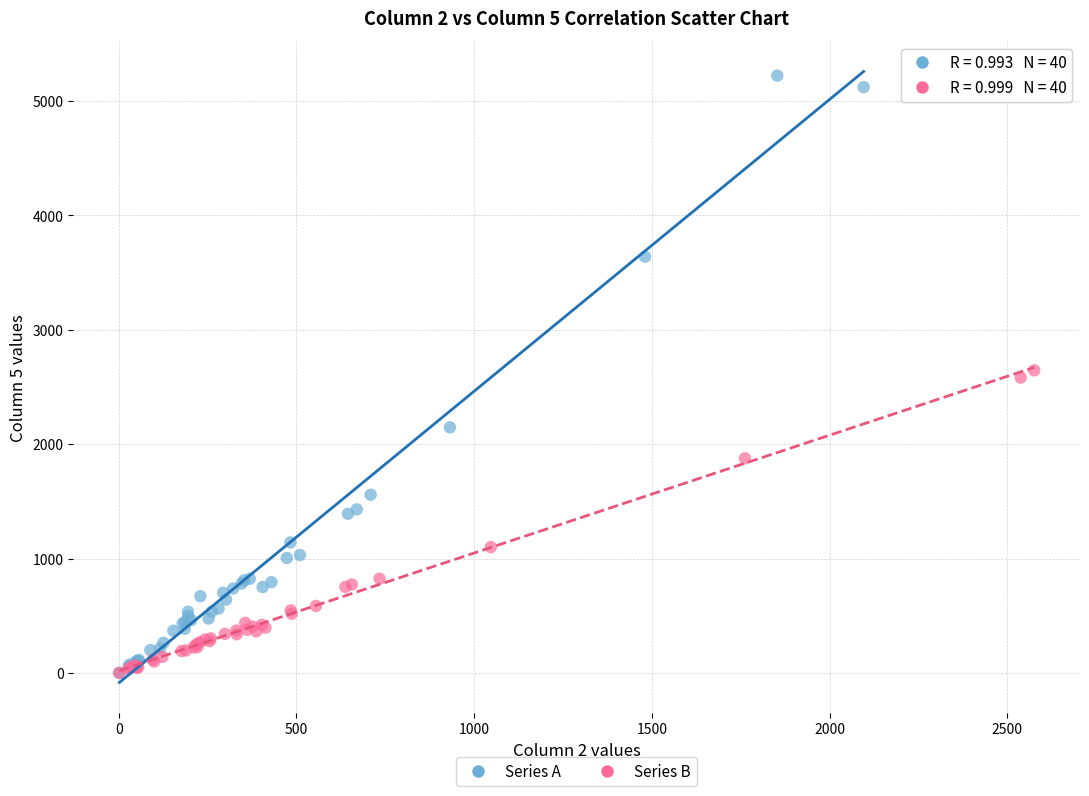

Which series has the largest Y range (max minus min)?

Series A